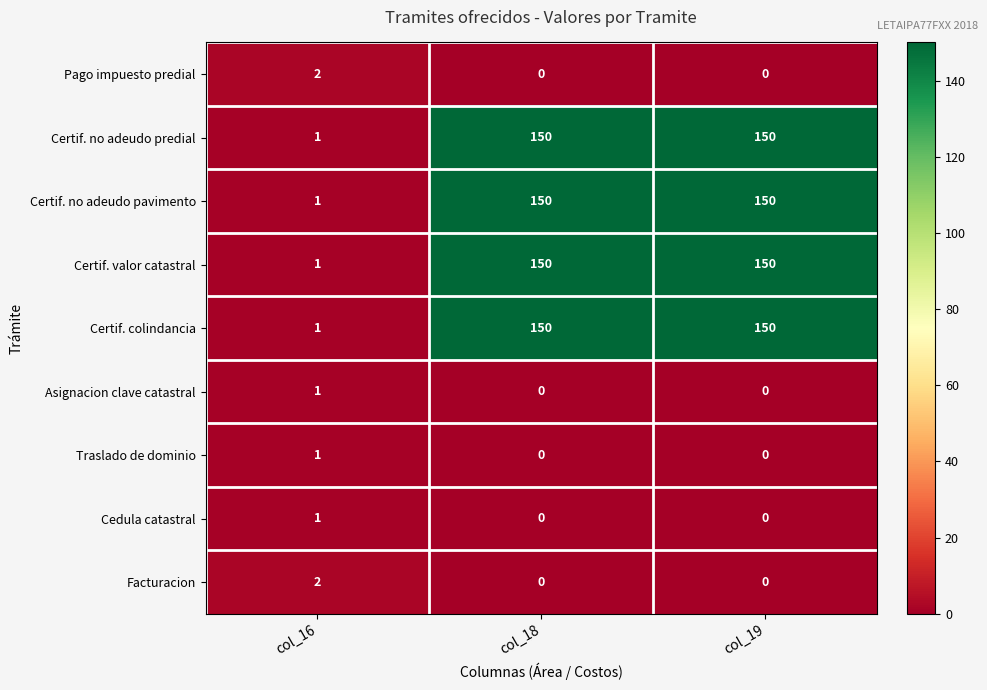

The Certif. valor catastral series shows 1 at col_16. True or false?

True